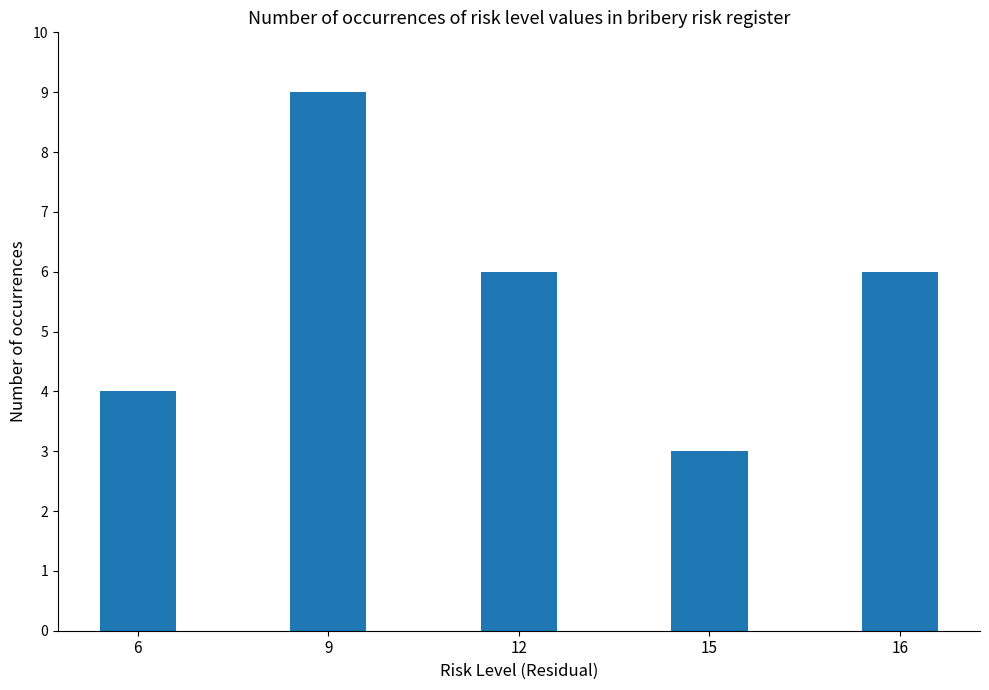

What is the sum of all values?

28